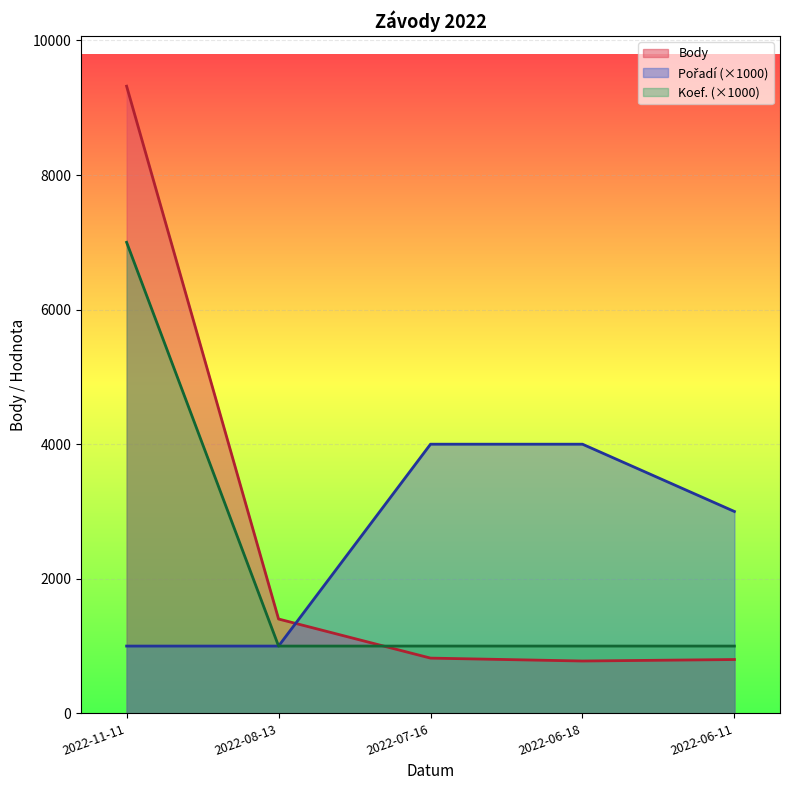

Is the value of Pořadí at 2022-06-11 greater than the value of Koef. at 2022-07-16?

Yes